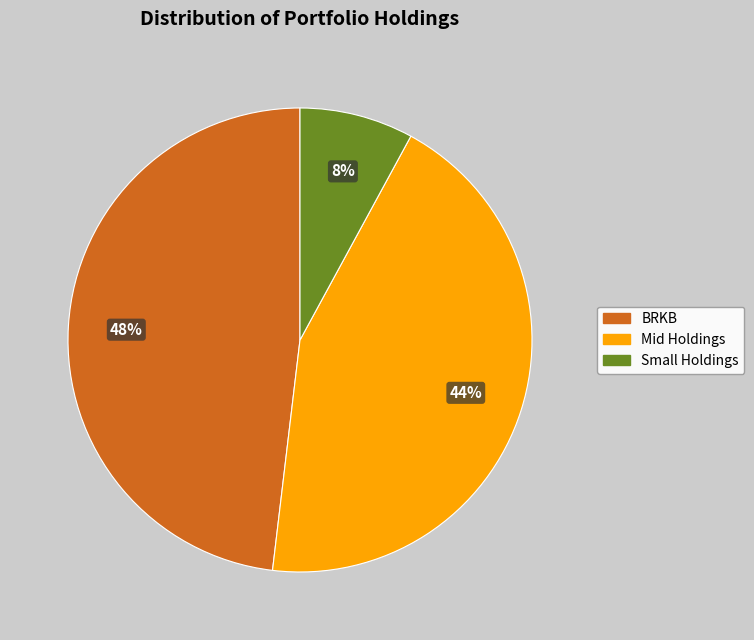

True or false: Mid Holdings accounts for 44% of the total.

True